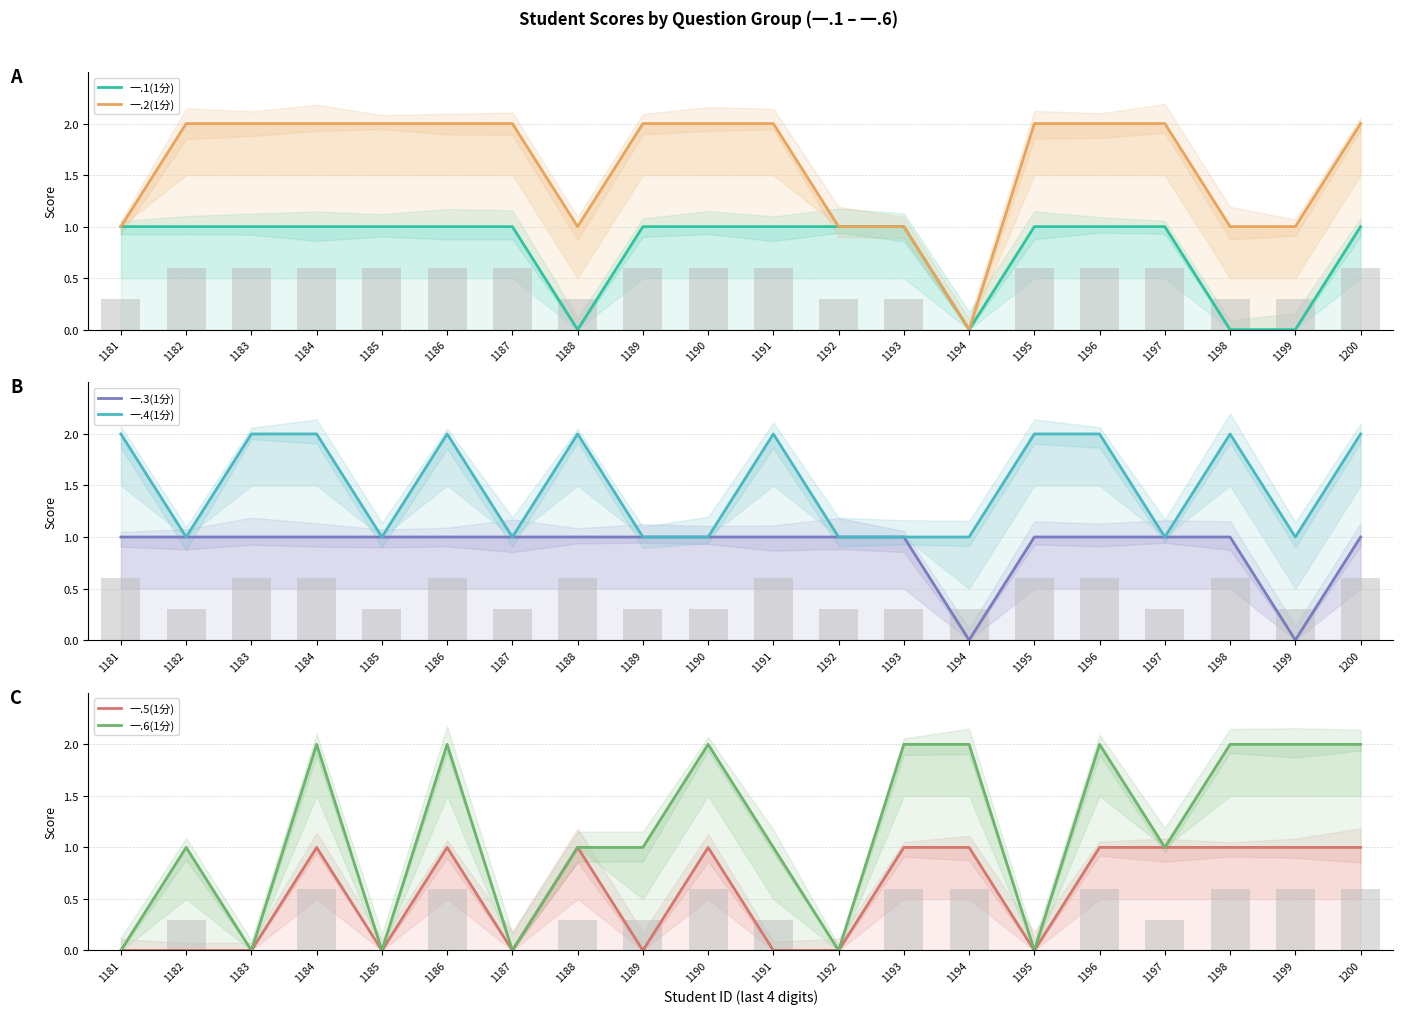

The 一.2(1分) series shows 2 at 1183. True or false?

True